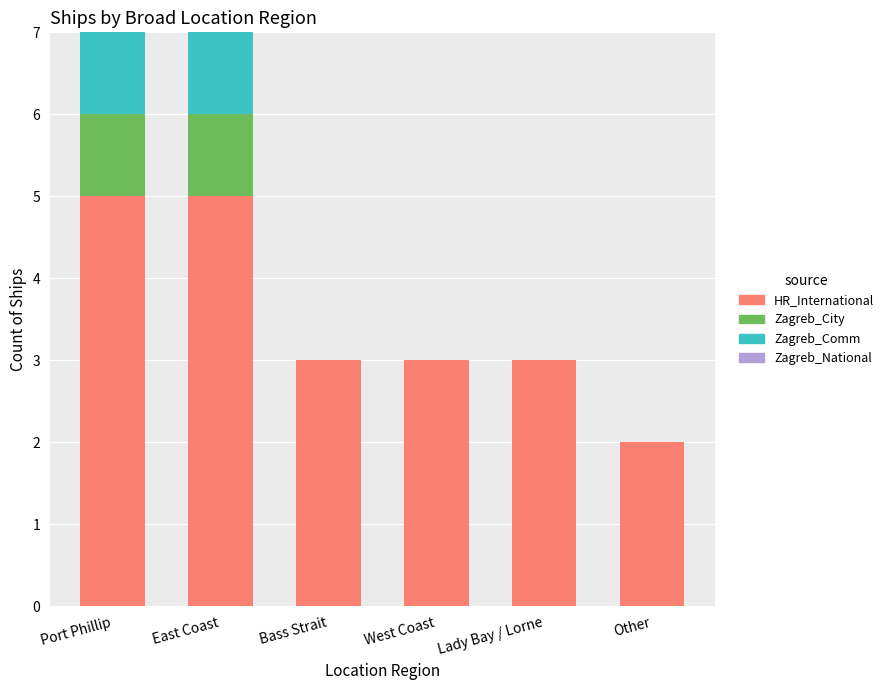

The HR_International series shows 3 at Bass Strait. True or false?

True